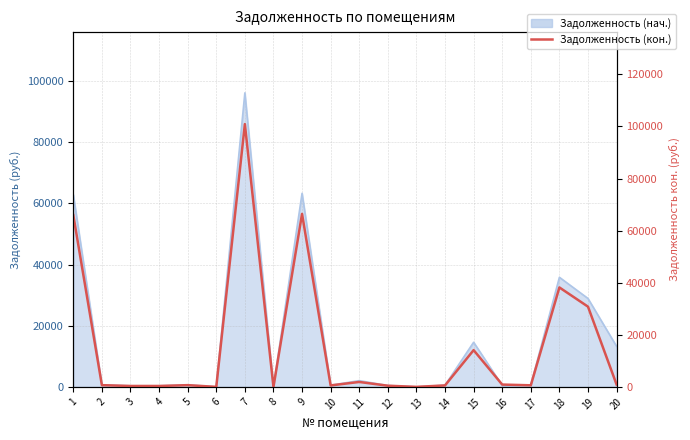

Approximately how many times larger is the value at 2 compared to 16?

0.7